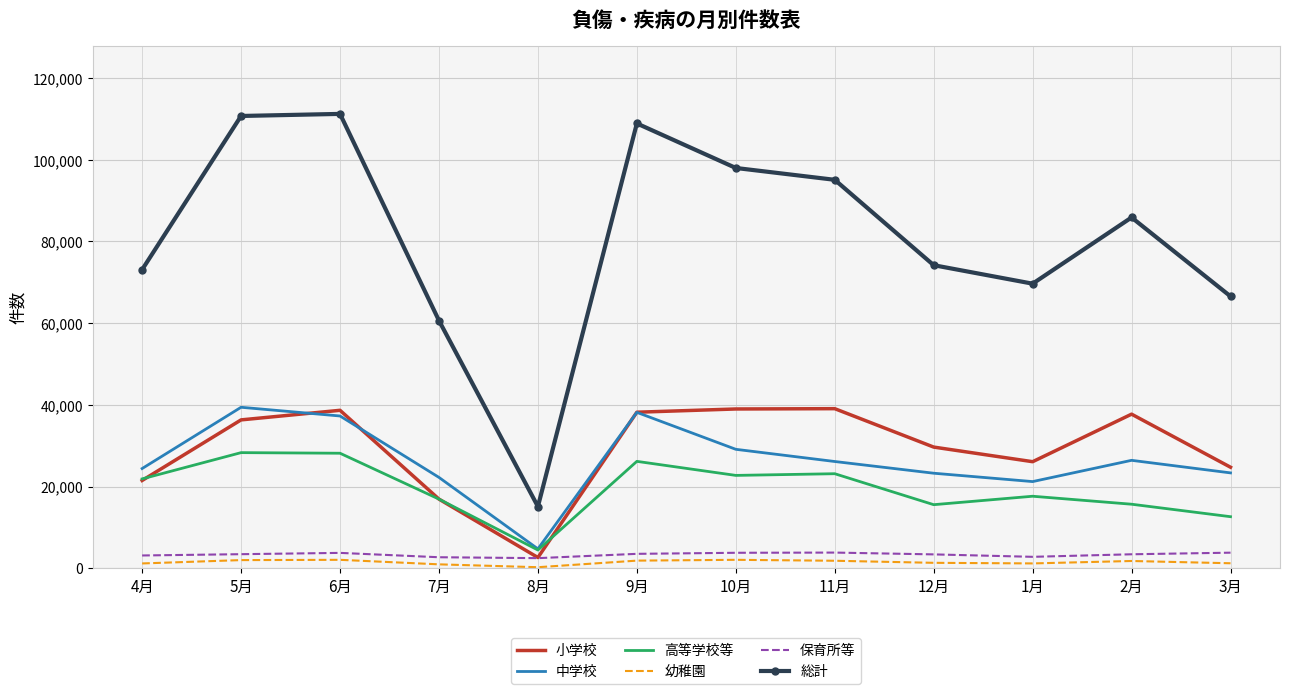

What is the maximum value shown in the chart?

111200